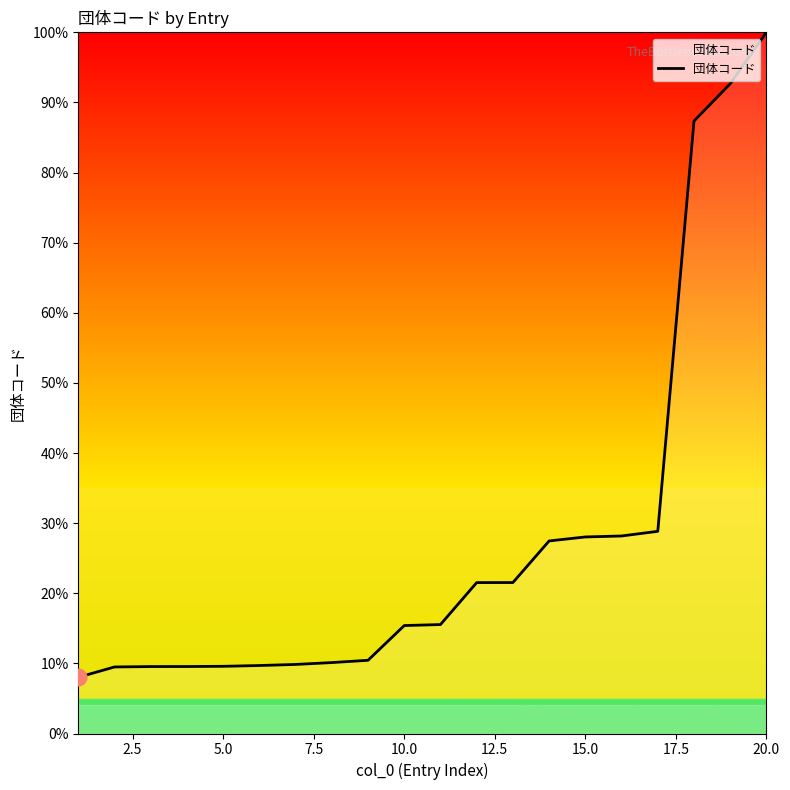

Does the chart have visible grid lines?

No